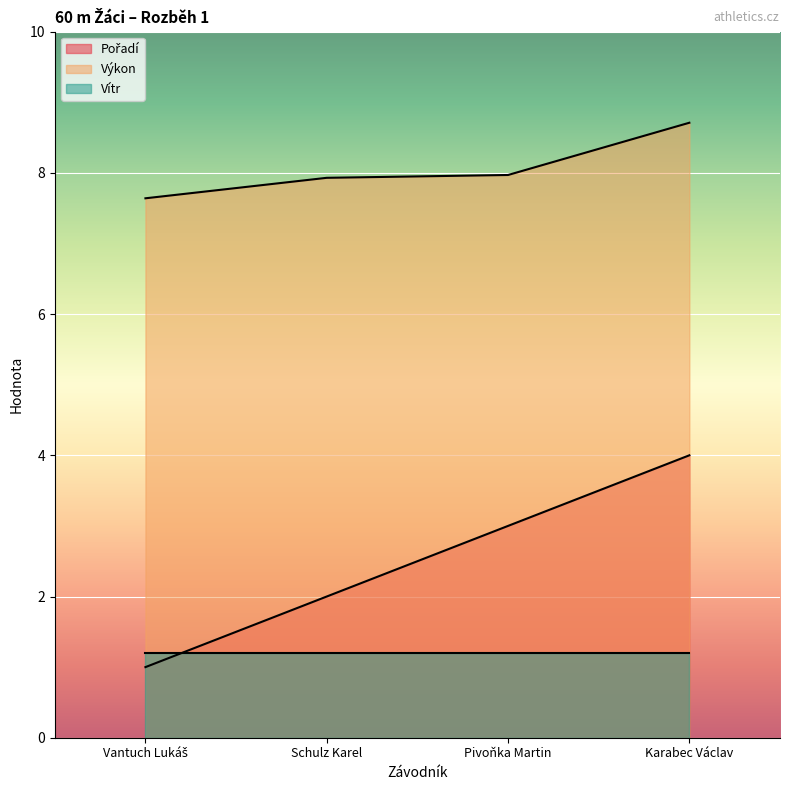

Read the Vítr value at Pivoňka Martin.

1.2